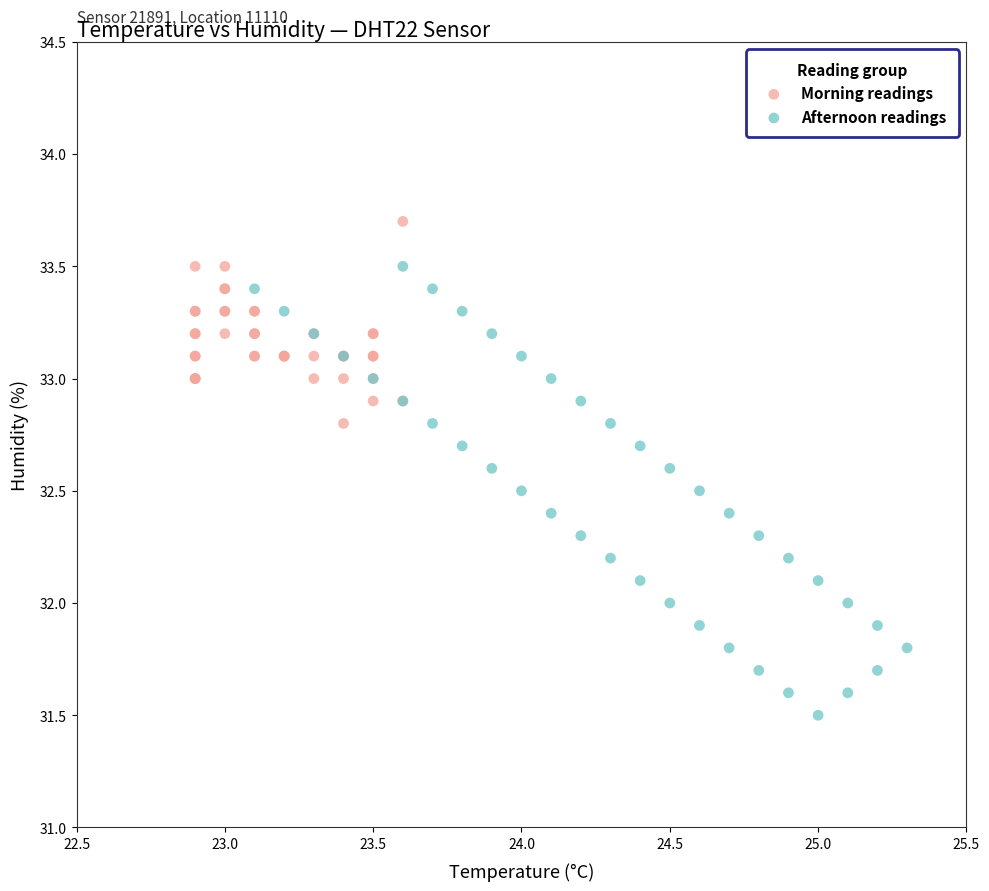

Which series reaches the minimum Y coordinate?

Afternoon readings